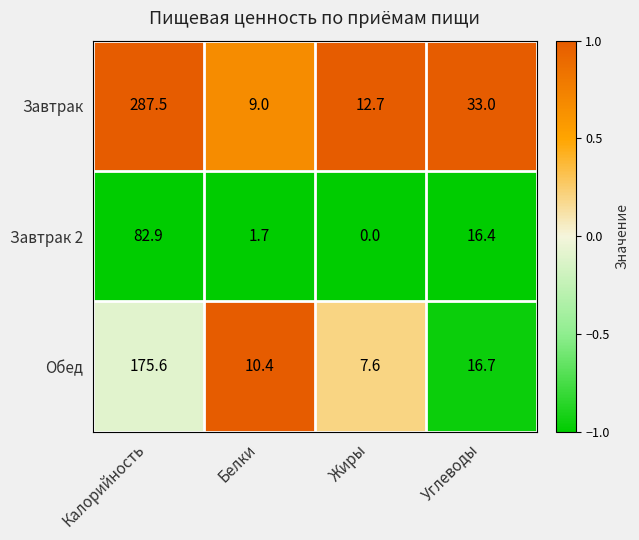

Reading left to right, list all the values displayed in this chart.

Завтрак: 287.5	9.0	12.7	33.0
Завтрак 2: 82.9	1.7	0.0	16.4
Обед: 175.6	10.4	7.6	16.7